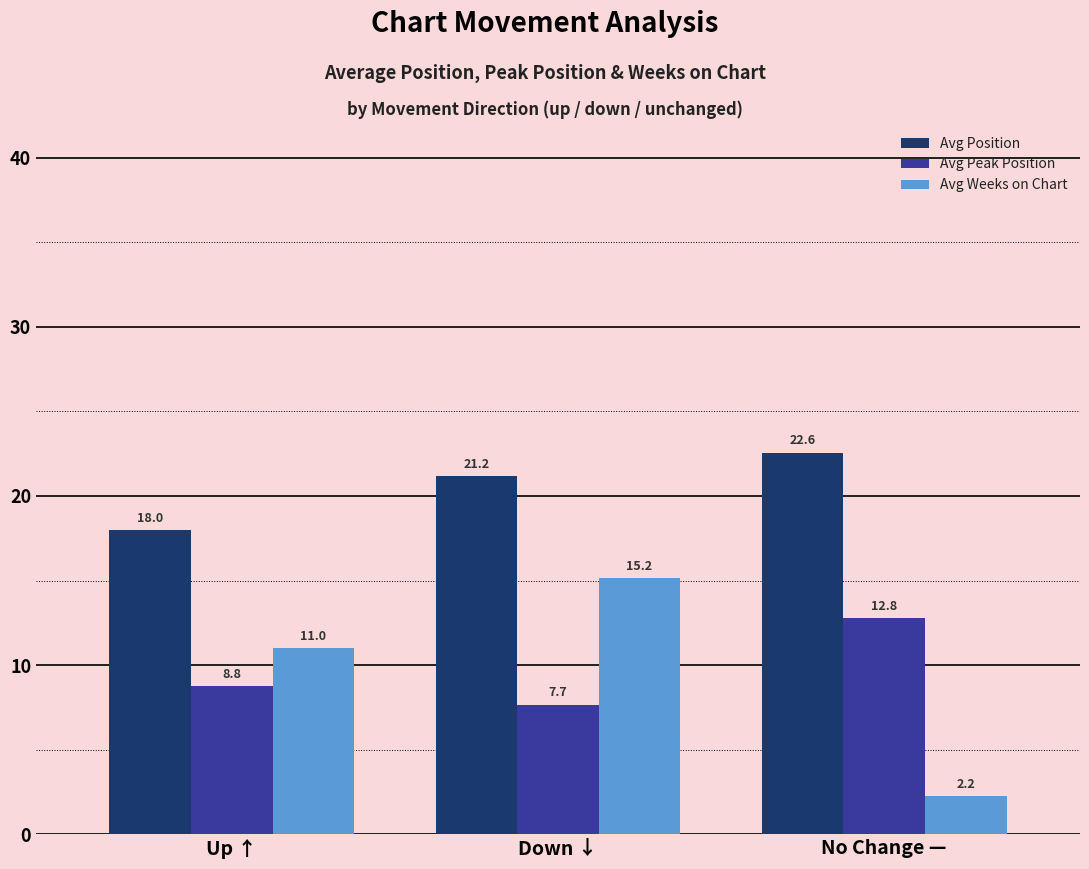

At how many categories does at least one series exceed 4?

3